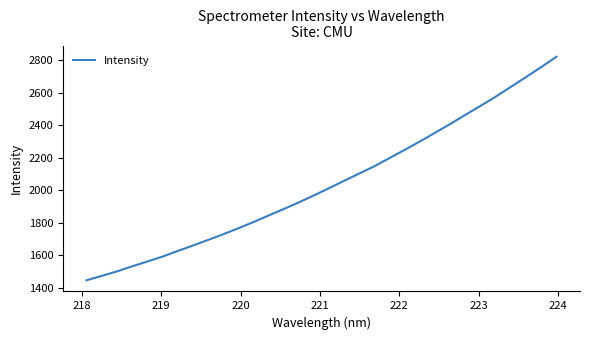

What is the difference between the maximum and minimum values?

1376.2